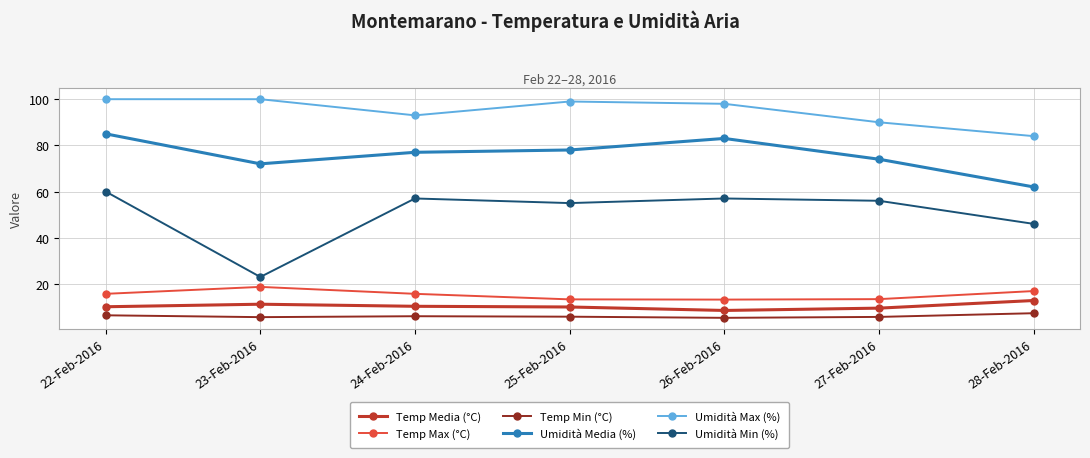

How many lines are shown in the chart?

6